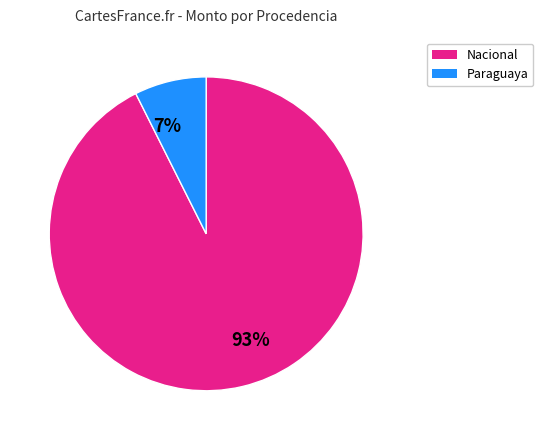

Which has a higher value, 93% or 7%?

93%